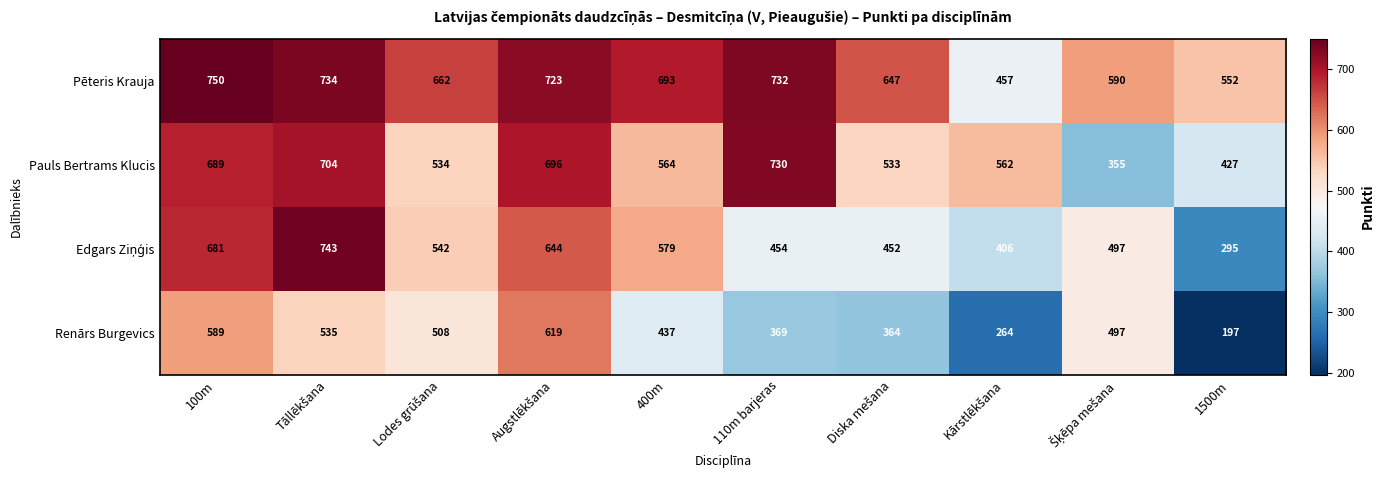

At how many categories does at least one series exceed 540?

10